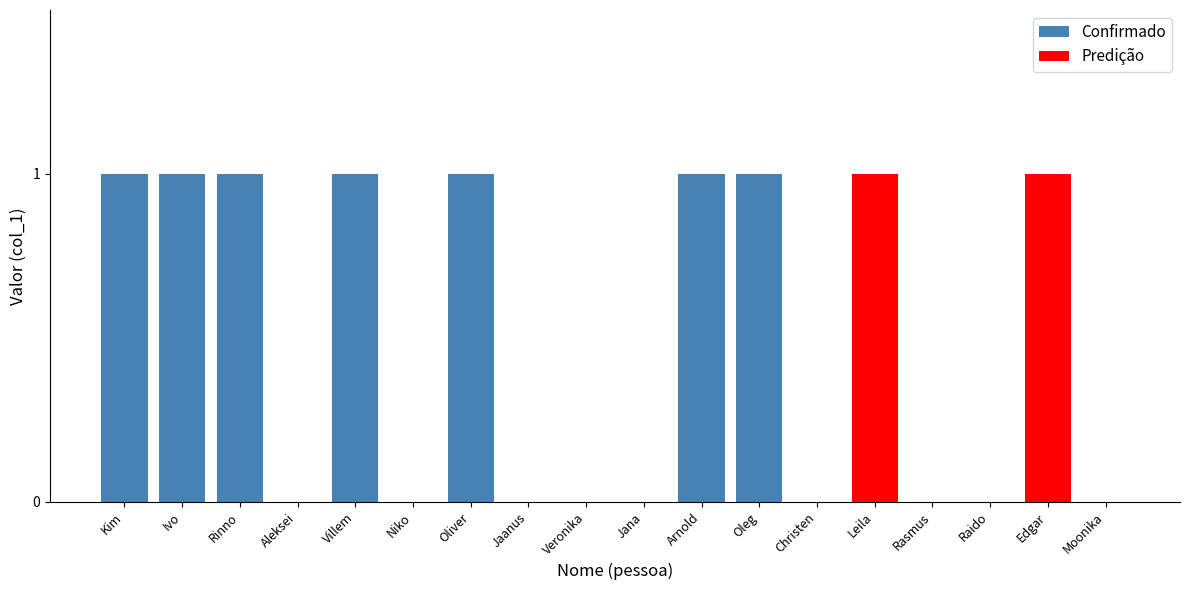

What is the greatest value displayed?

1